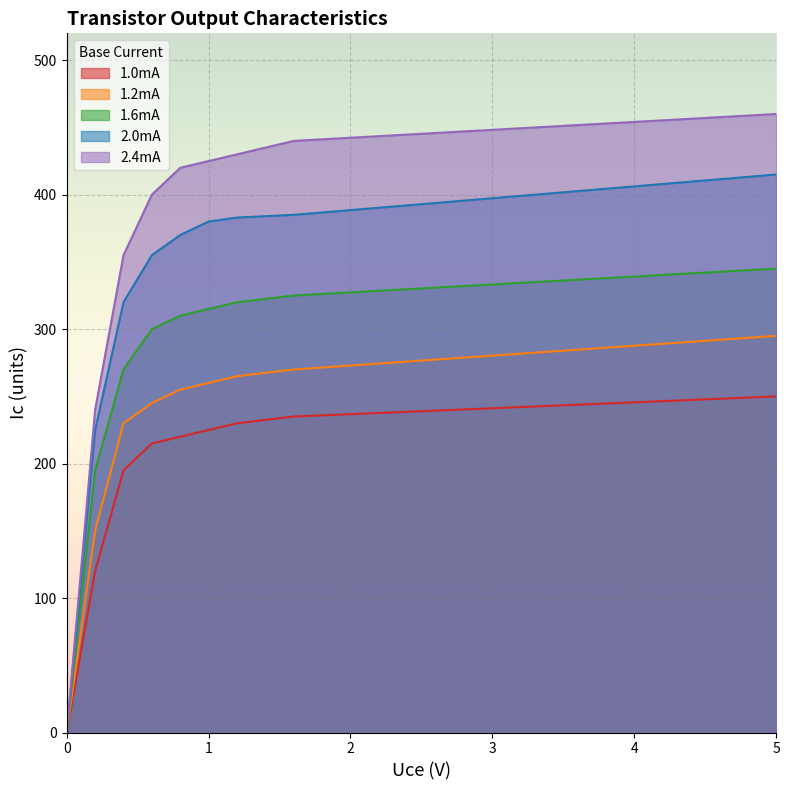

Which has a higher value, 1.0 or 0.4?

1.0